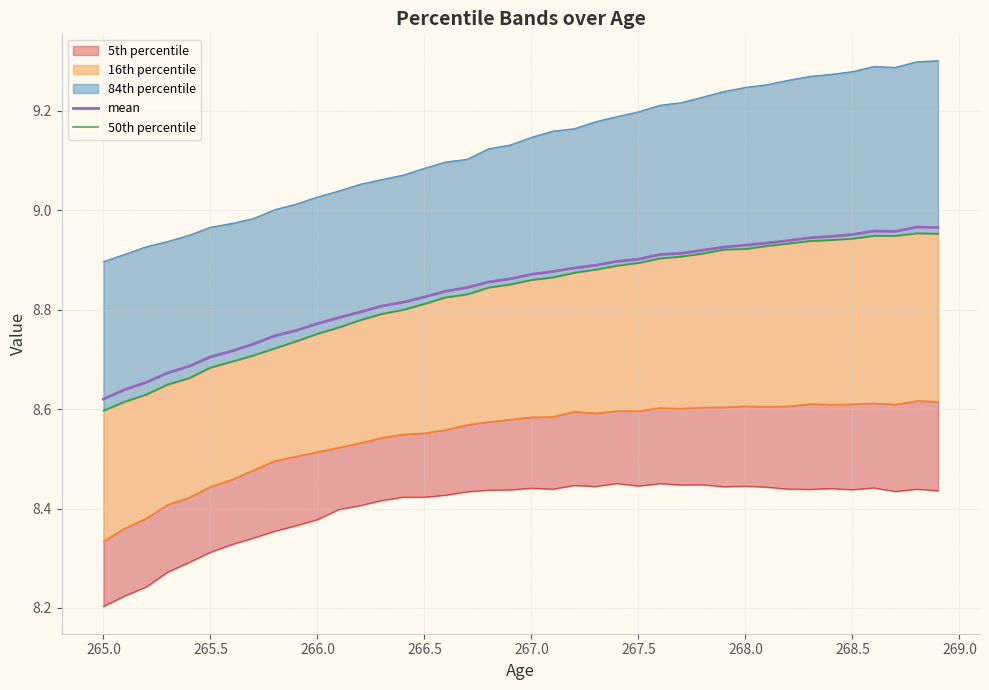

Is the value of mean at 28 greater than the value of 50th percentile at 32?

No